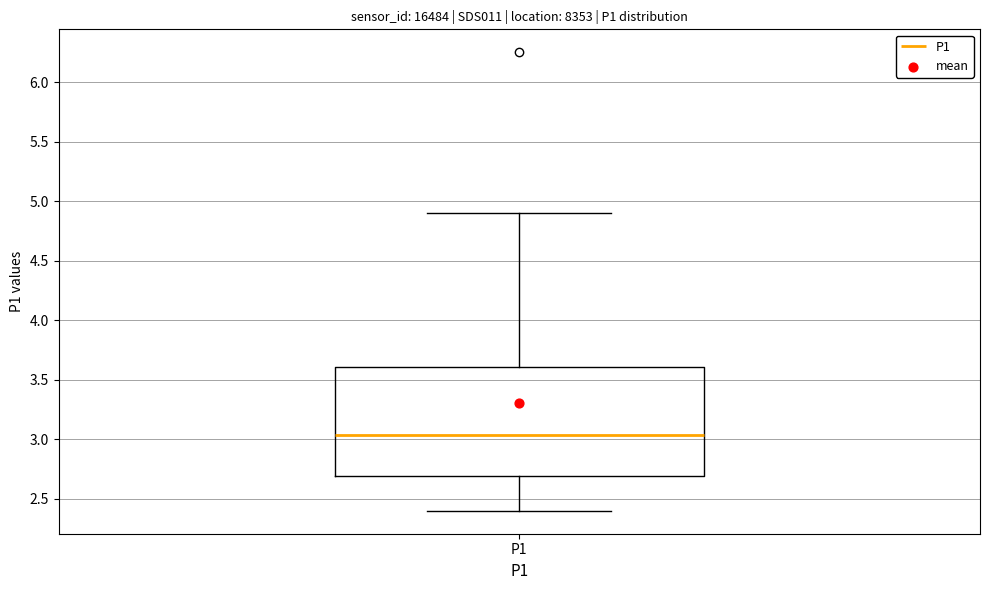

Read this box plot against the y-axis: the position of the median line, the range covered by the box, and the ends of both whiskers. The values are not printed on the chart, so give them approximately, as read against the axis.

median 3.05, box 2.70 to 3.60, whiskers 2.40 to 4.90